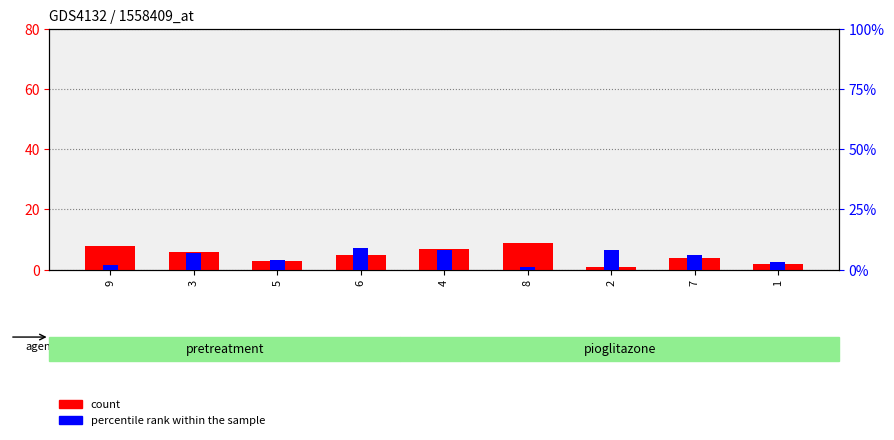

What is the difference between the maximum and minimum values in the count series?

8